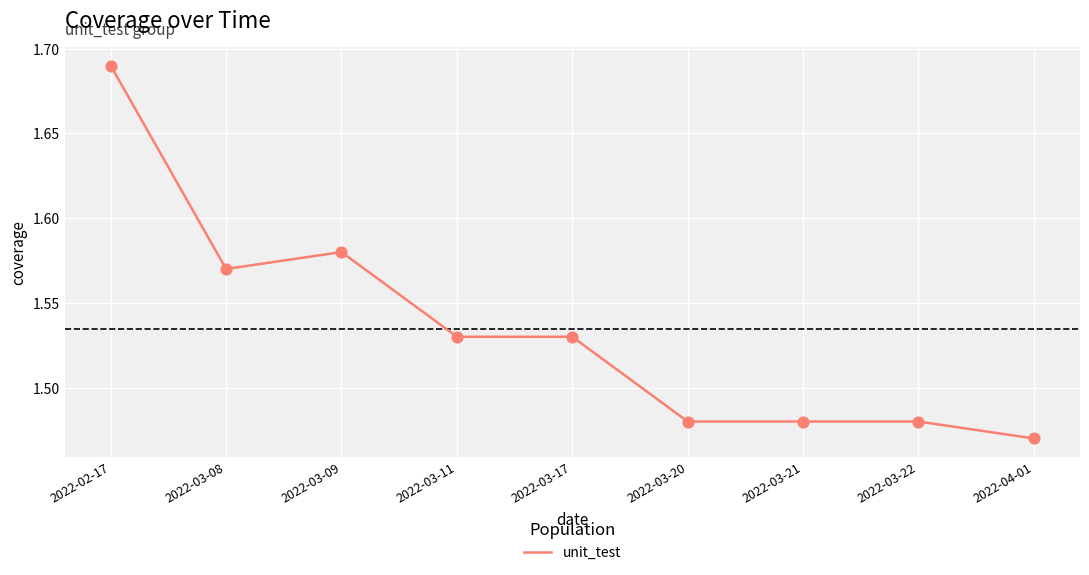

What is the change in value from 2022-02-17 to 2022-03-11?

-0.2